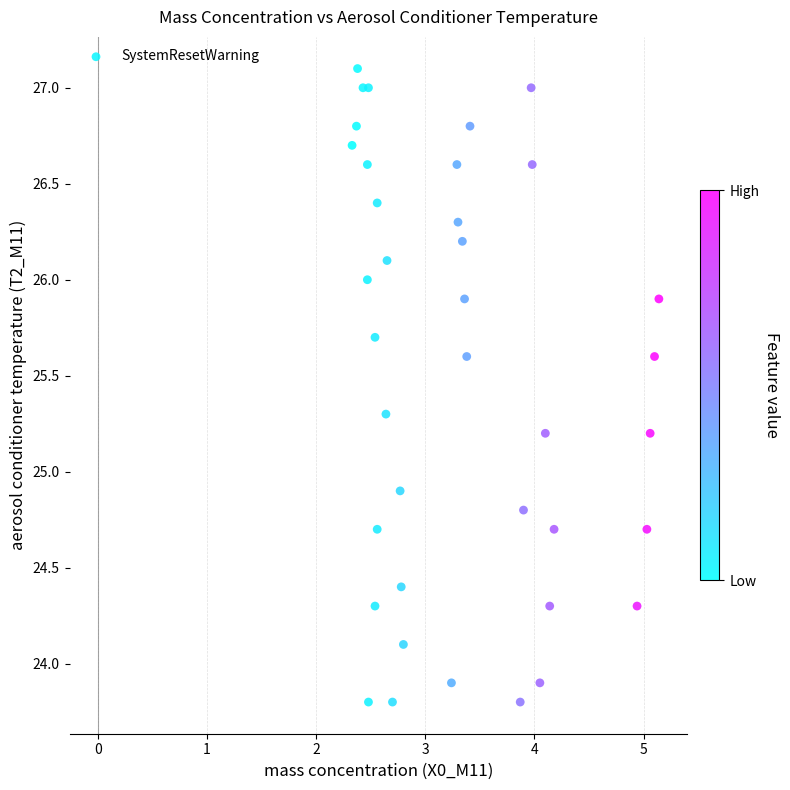

What Y value in the scatter plot is closest to 25?

24.9